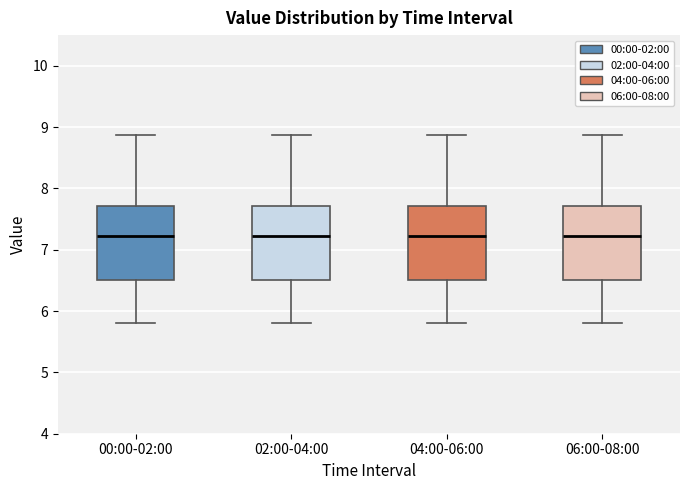

Where does the median line of the box for 06:00-08:00 sit on the y-axis? The values are not printed on the chart, so give them approximately, as read against the axis.

7.2